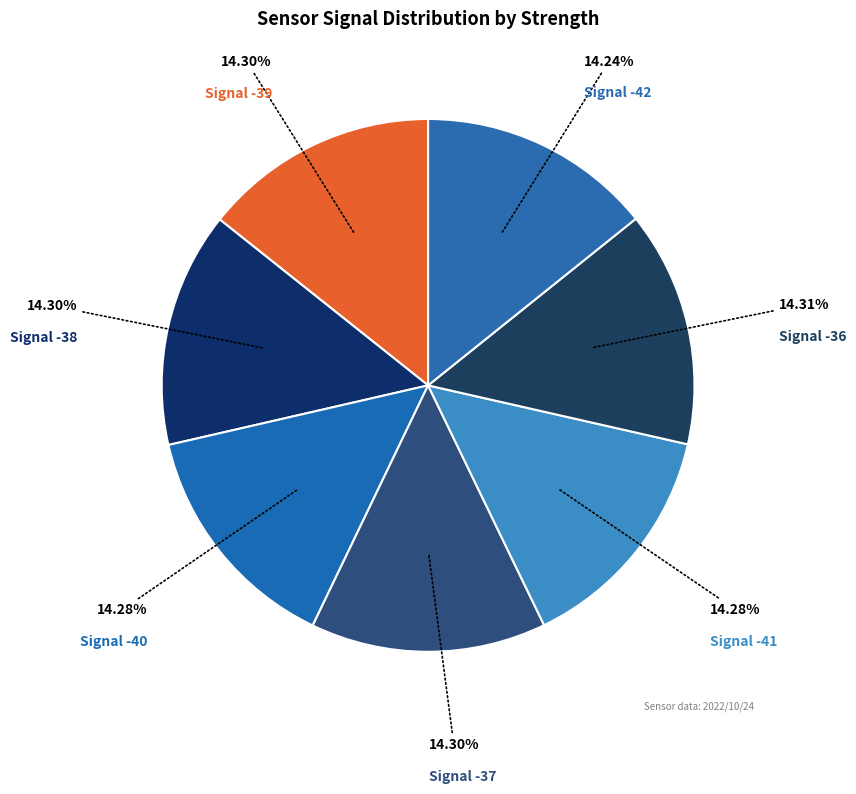

What is the largest slice in the pie chart?

Signal -36